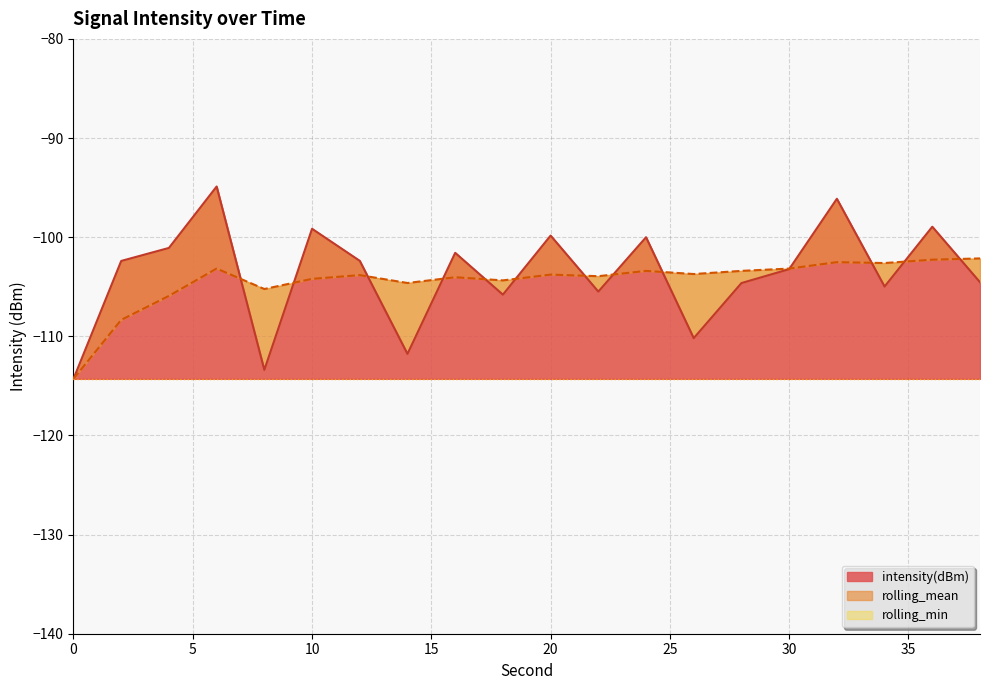

What is the approximate value of intensity(dBm) at 4?

-101.1